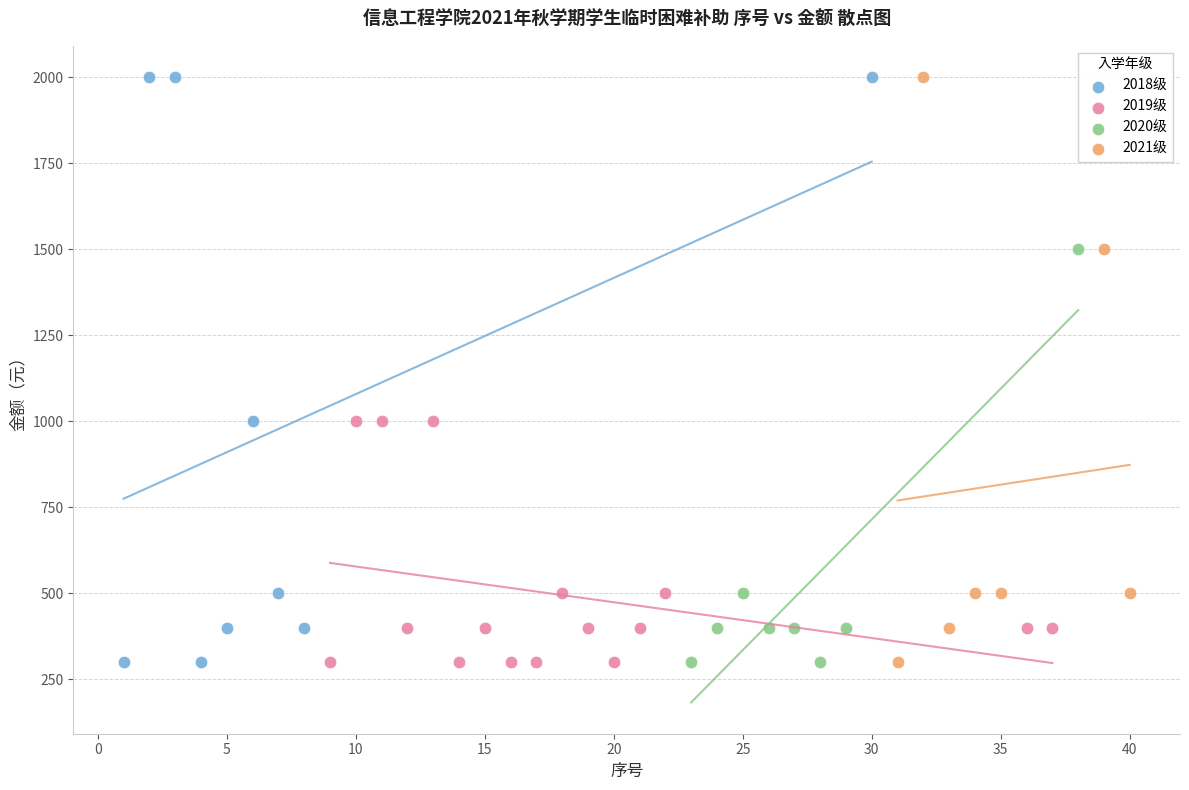

What are all the series names shown in the legend?

2018级, 2019级, 2020级, 2021级